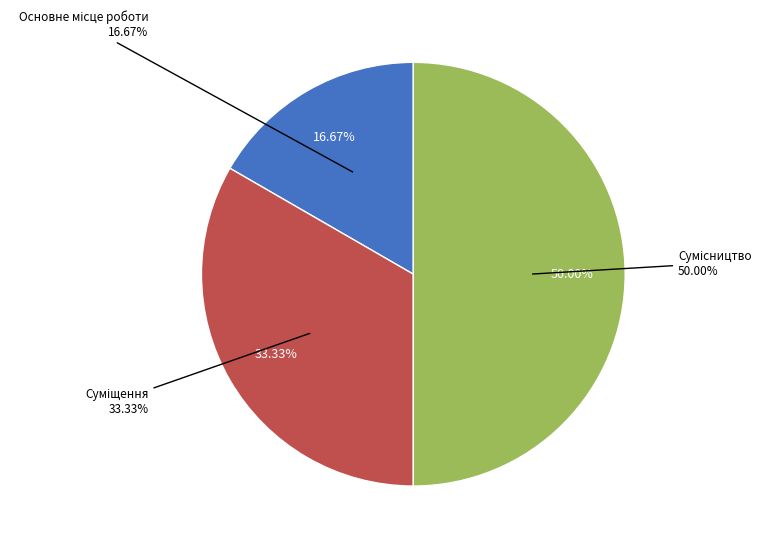

Approximately how many times larger is the value at Основне місце роботи compared to Суміщення?

0.5